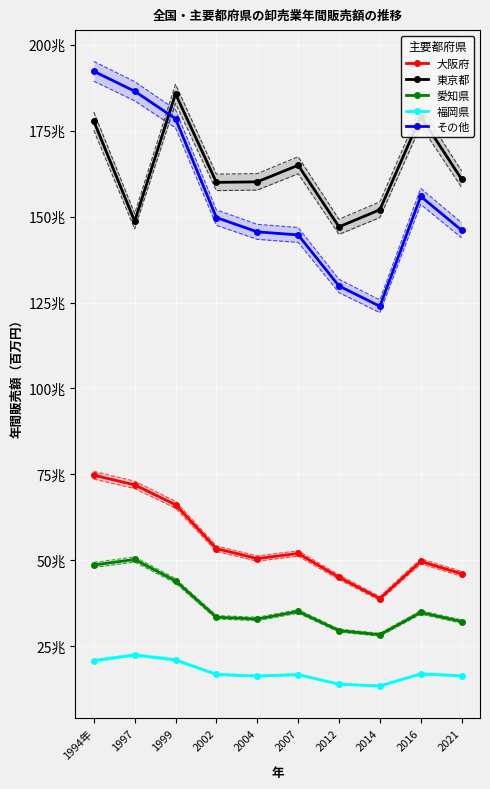

List the labels in order of その他 value, largest first.

1994年, 1997, 1999, 2016, 2002, 2021, 2004, 2007, 2012, 2014